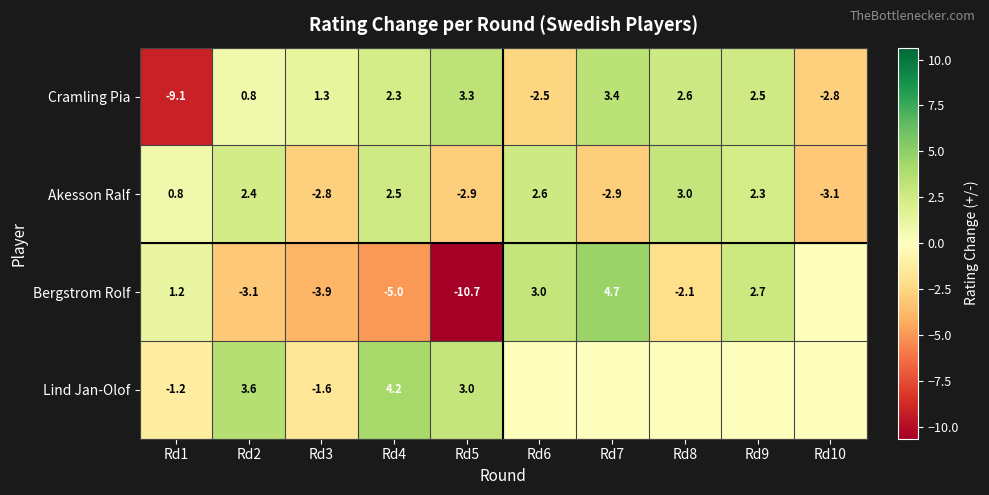

At Rd3, list the series in order from smallest to largest.

Bergstrom Rolf, Akesson Ralf, Lind Jan-Olof, Cramling Pia